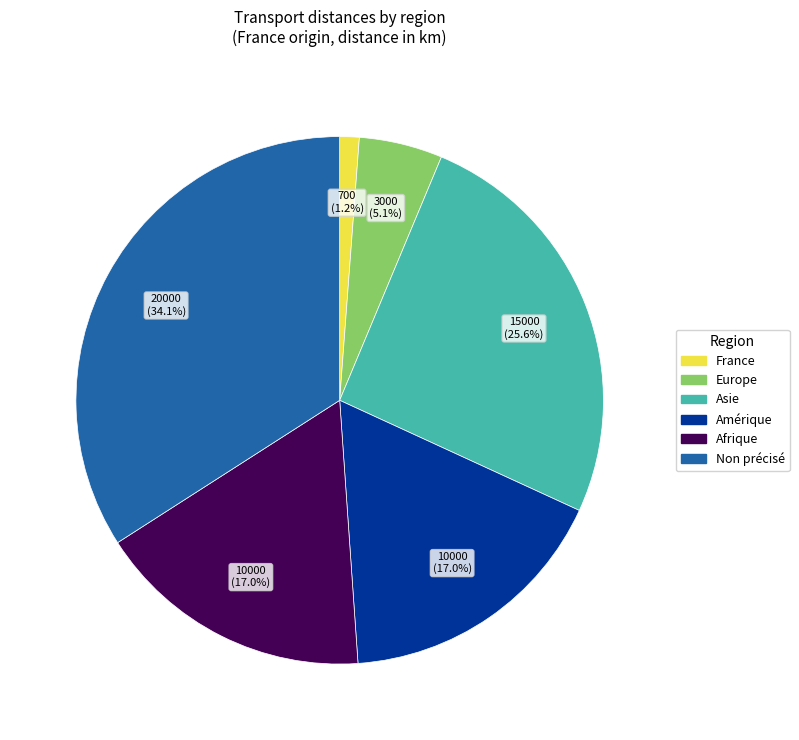

To the nearest percent, what is the difference between the largest and smallest slice percentages?

33%